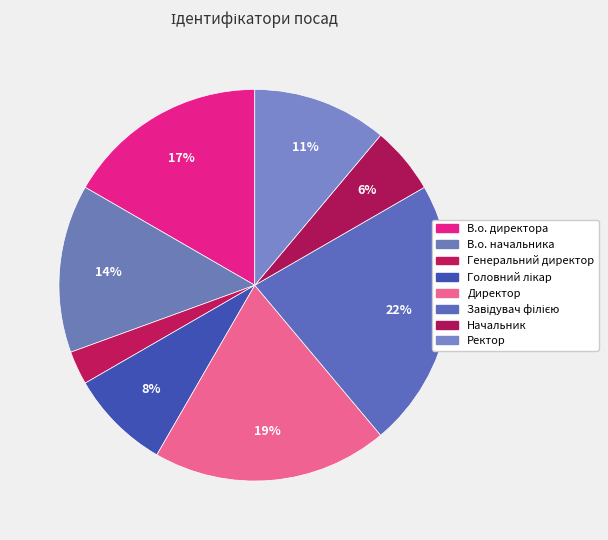

Does Ректор account for over 50% of the chart?

No